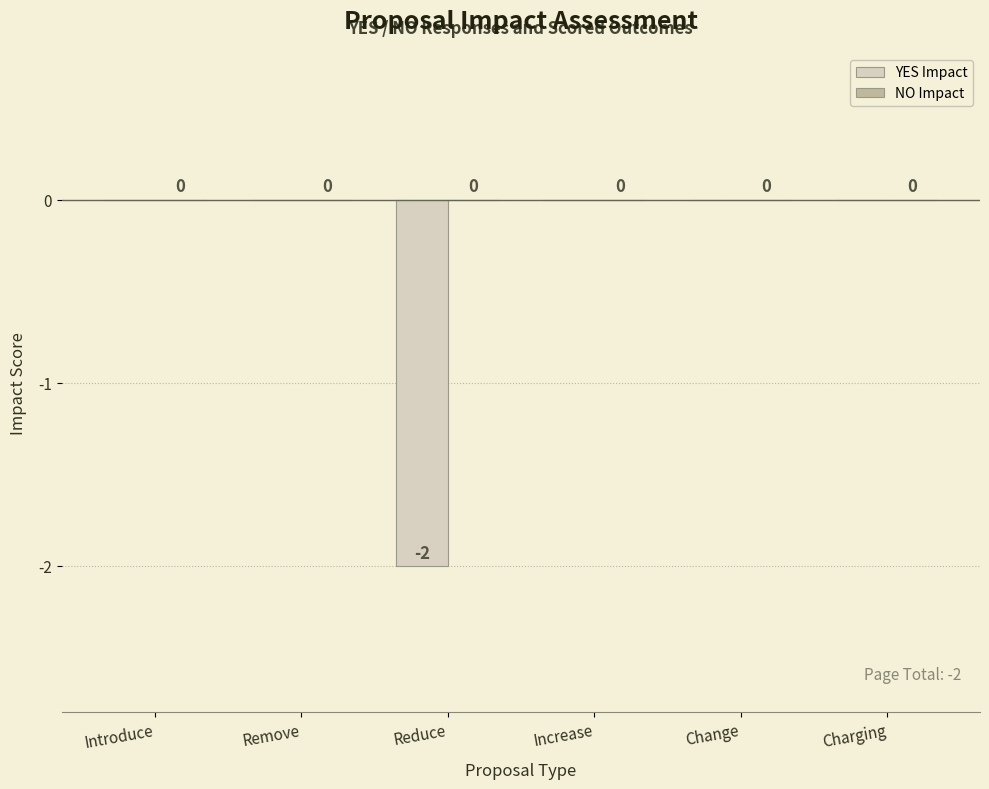

Reading left to right, list all the values displayed in this chart.

Introduce=0	Remove=0	Reduce=-2	Increase=0	Change=0	Charging=0